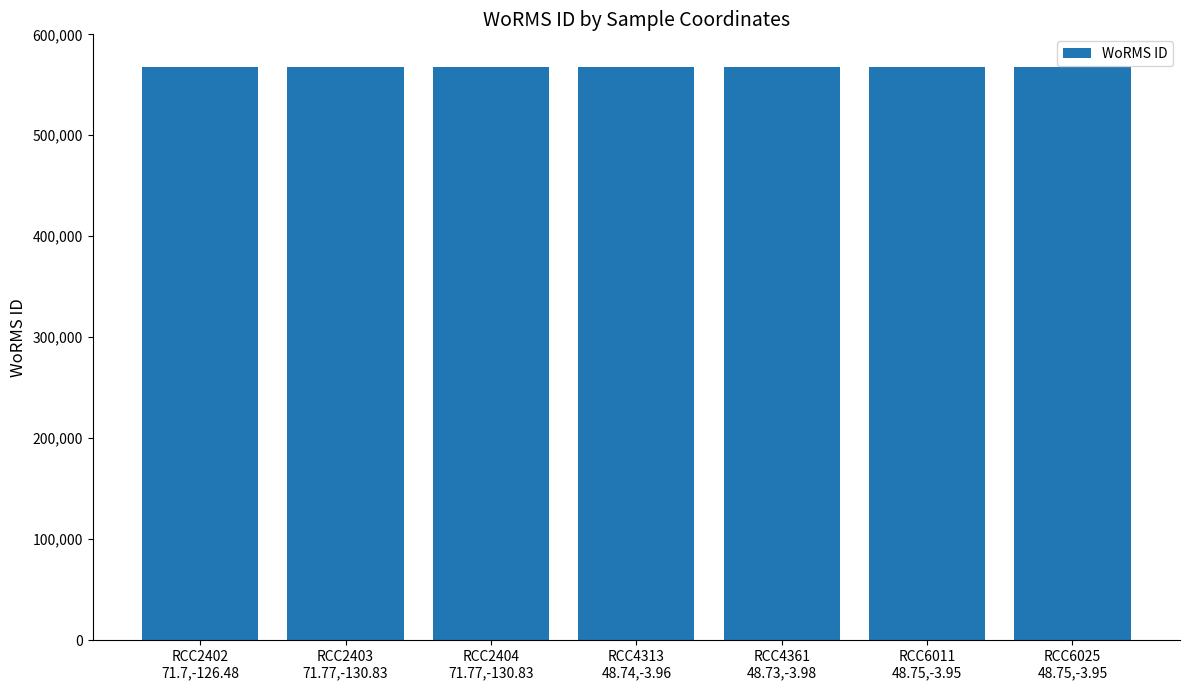

How many bars are there in total?

7